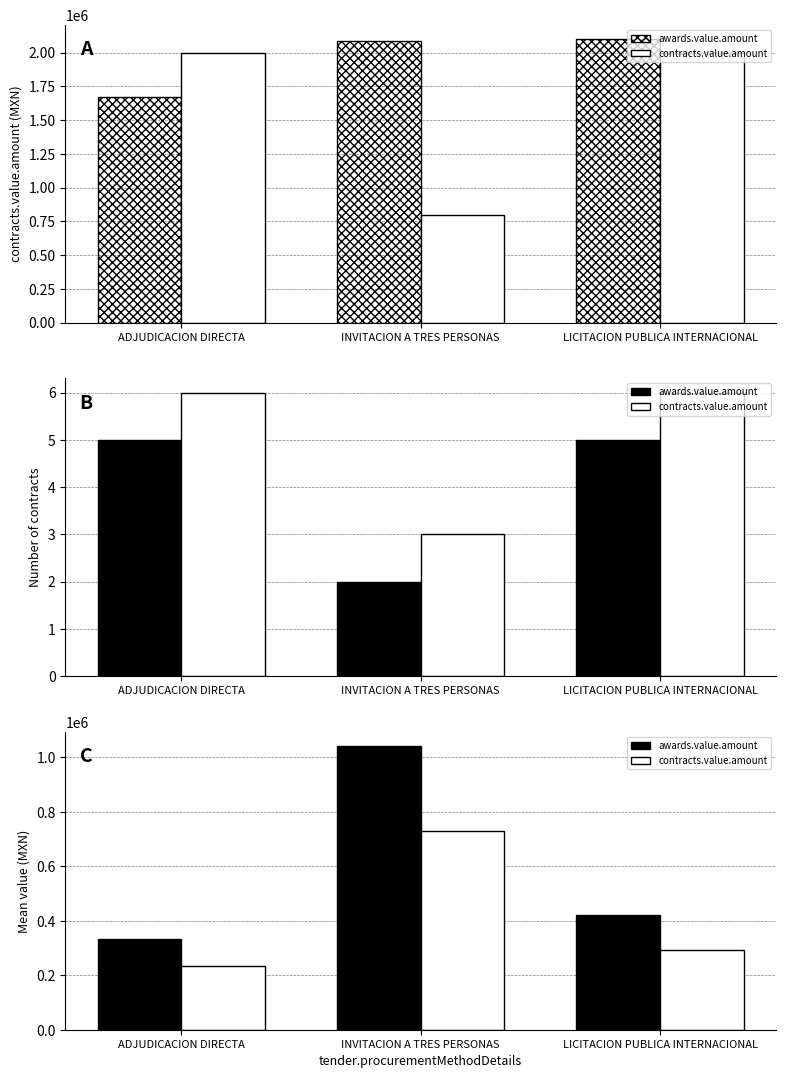

At which label does awards.value.amount first exceed 419967?

INVITACION A TRES PERSONAS